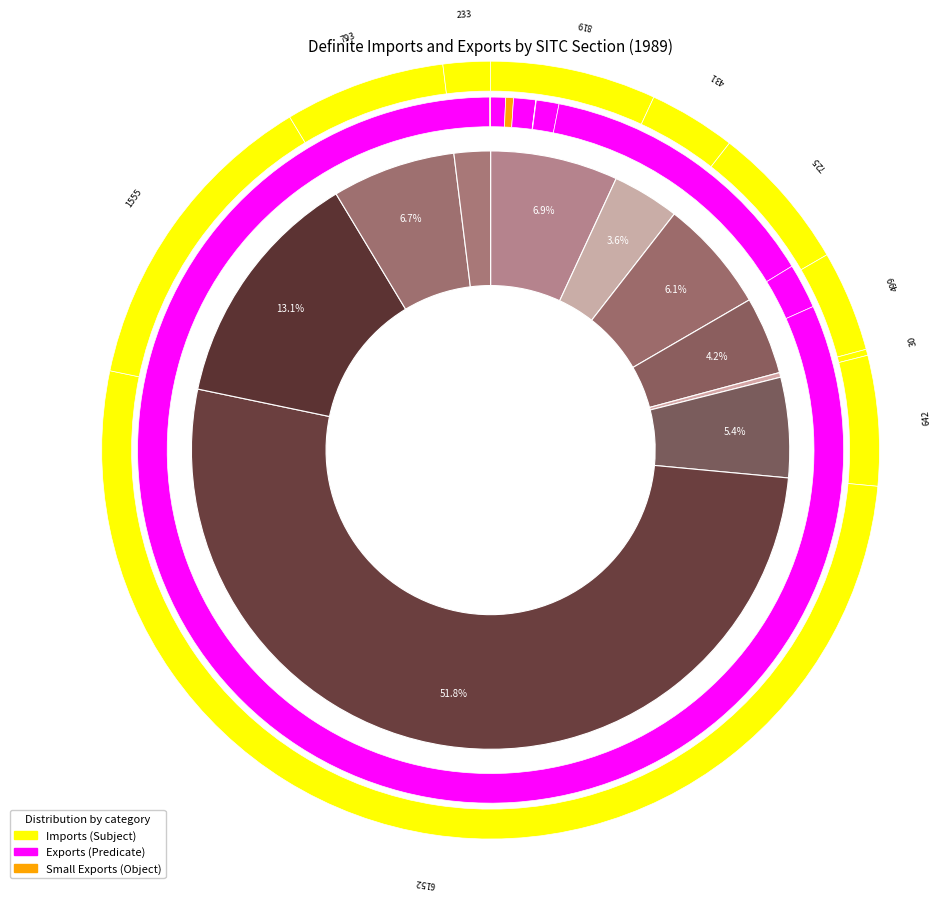

Count the number of slices in the pie.

10